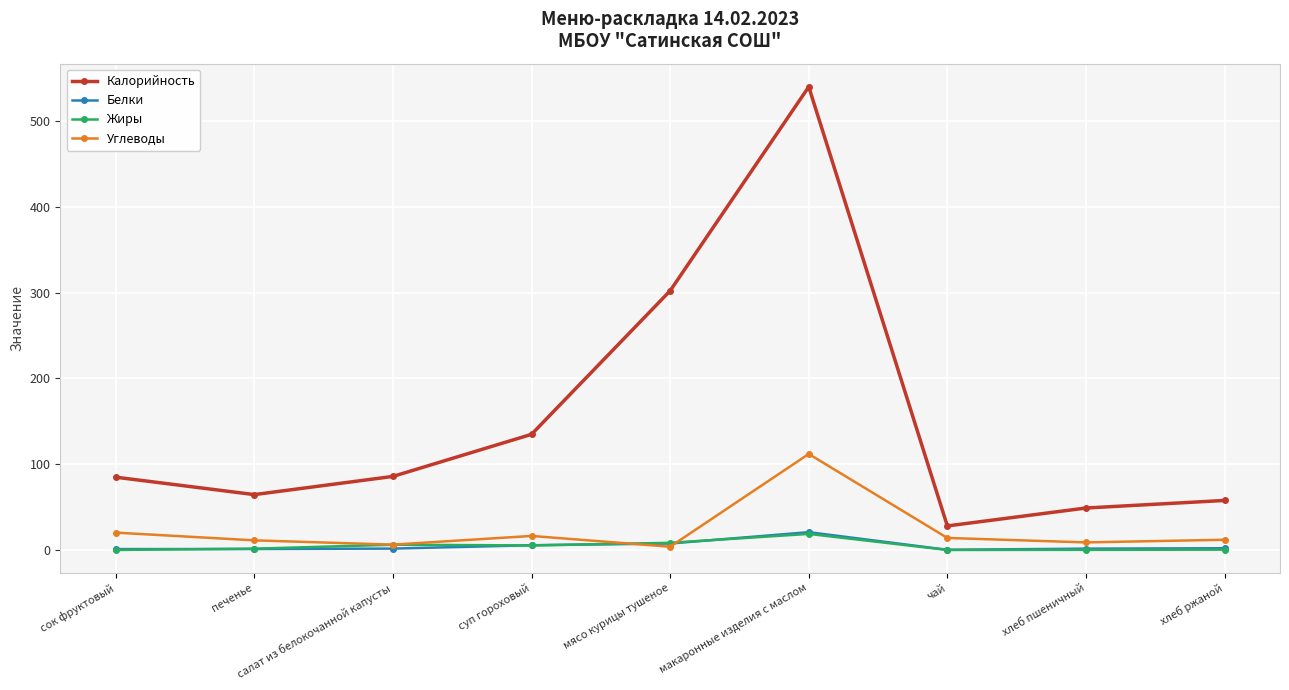

True or false: Углеводы and Калорийность cross at least once.

False